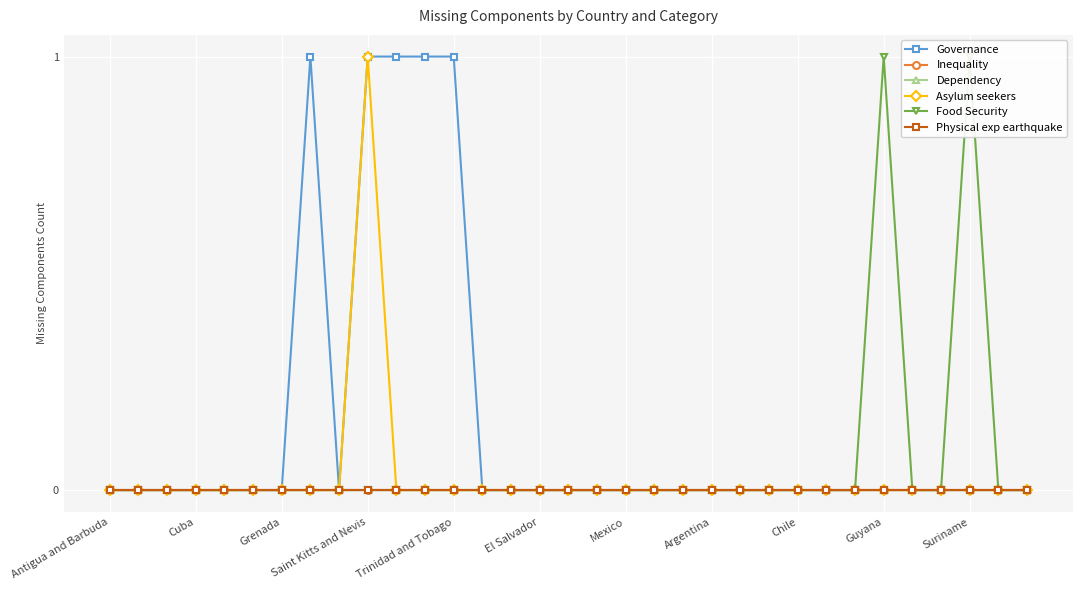

Which series has the widest spread of values?

Governance